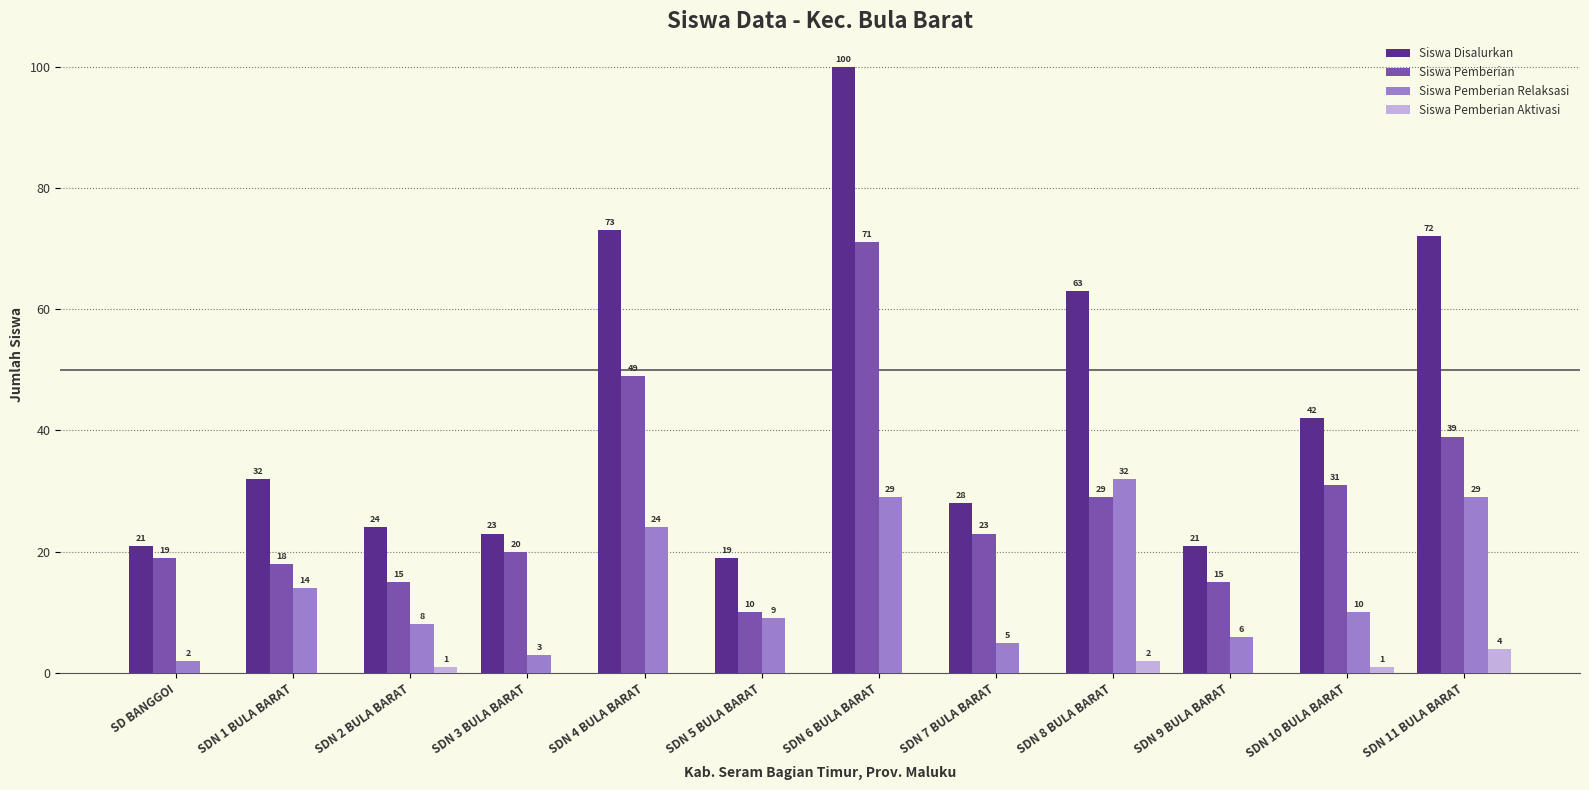

How many data points does each series have?

12